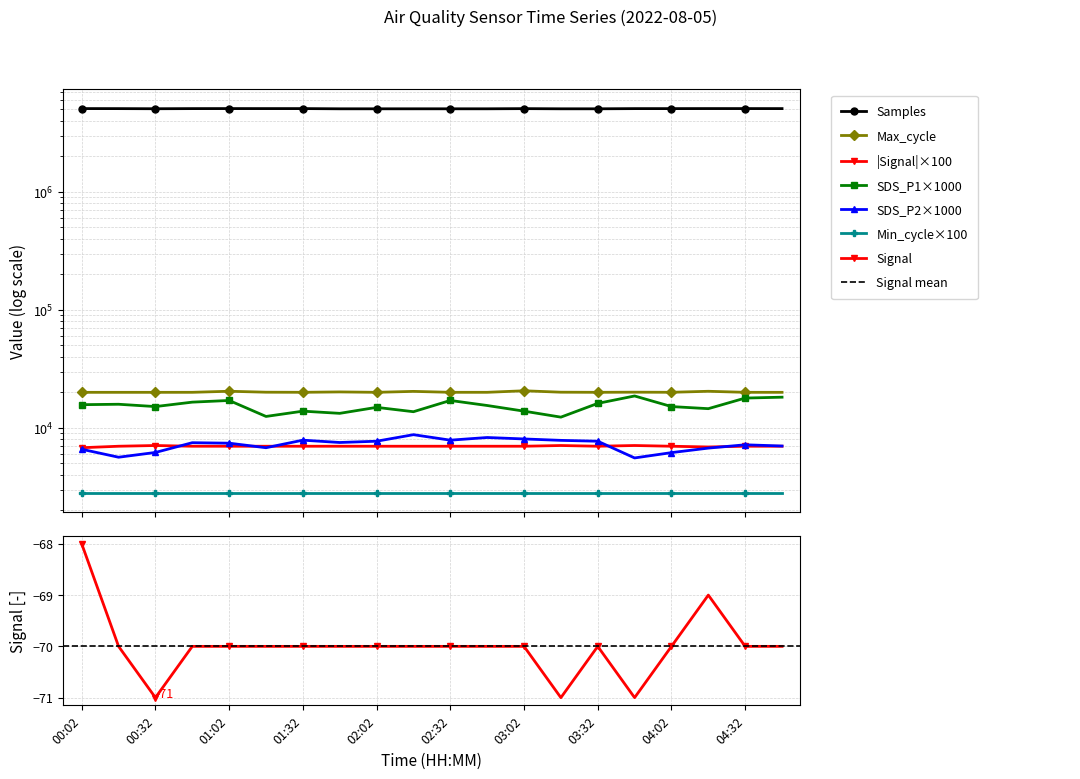

What is the difference between the second highest and minimum values in the SDS_P1 series?

5880.0